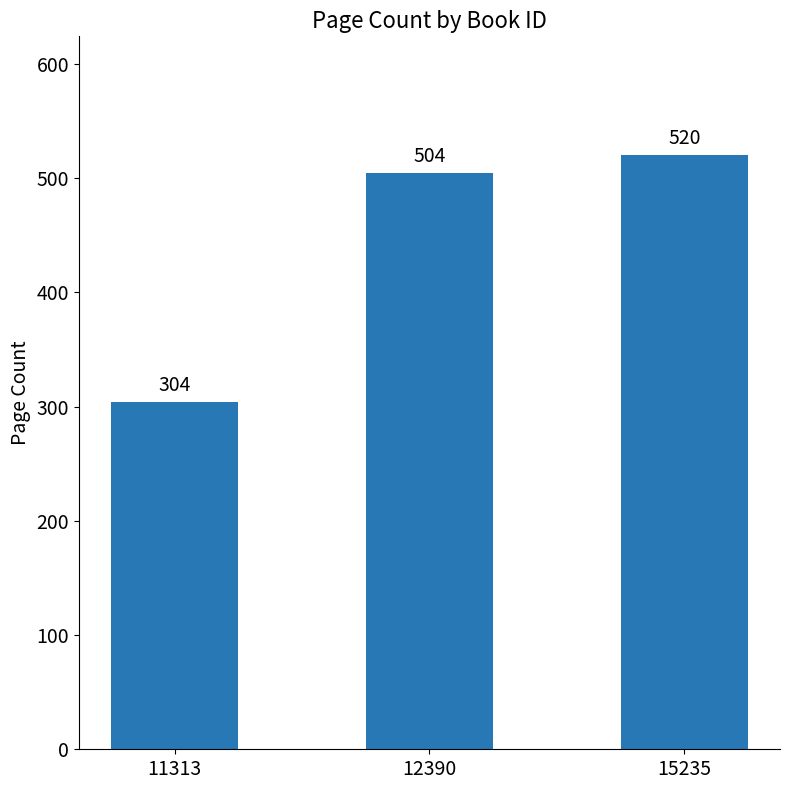

Reading left to right, list all the values displayed in this chart.

11313=304	12390=504	15235=520